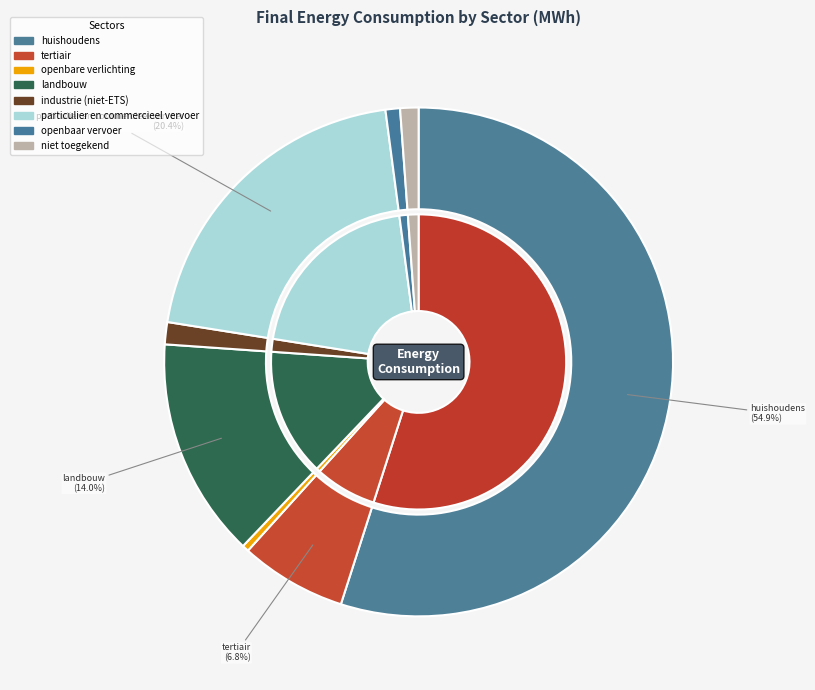

What percentage is the niet toegekend slice, to the nearest percent?

1%